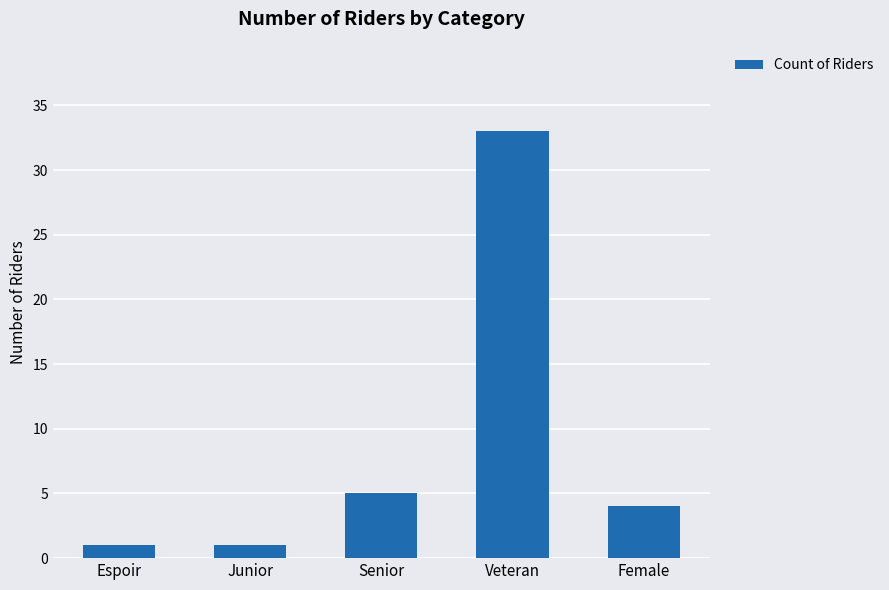

What is the maximum value shown in the chart?

33